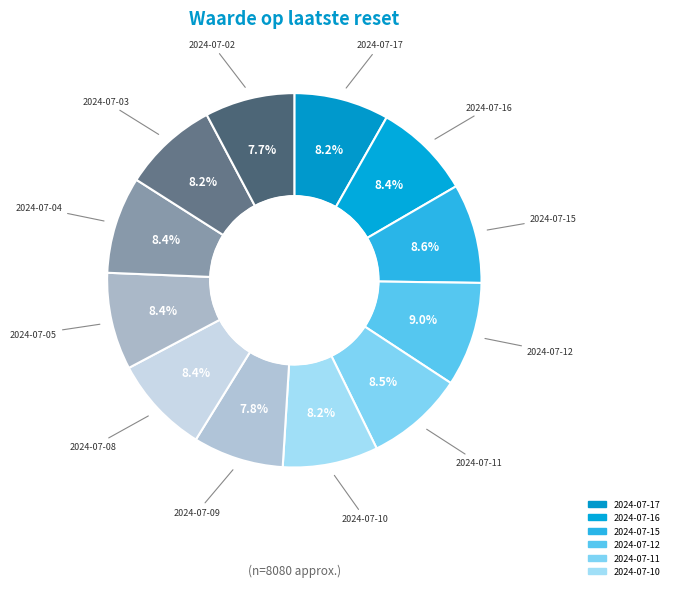

Count the number of slices in the pie.

12